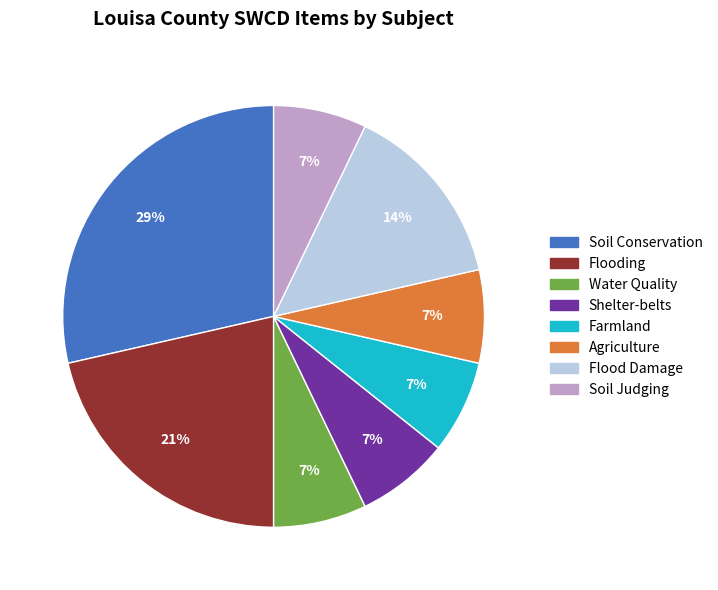

True or false: Farmland accounts for 13% of the total.

False